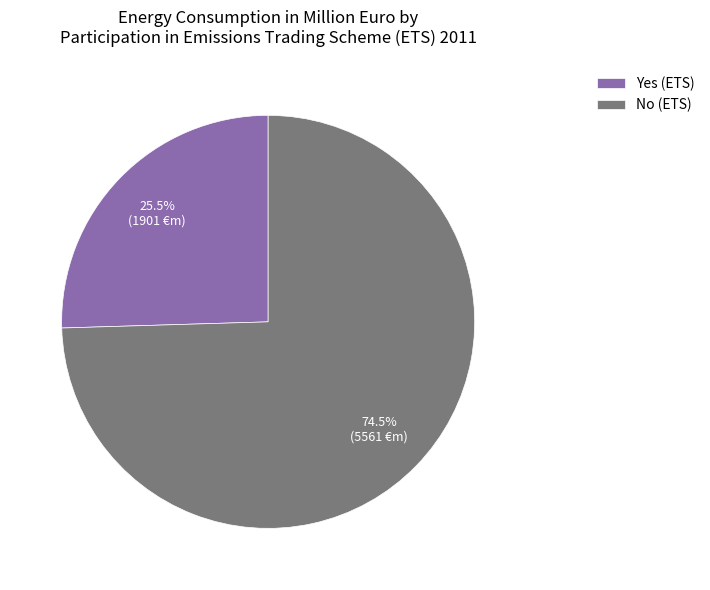

What is the ratio of the value at No (ETS) to the value at Yes (ETS)?

2.9